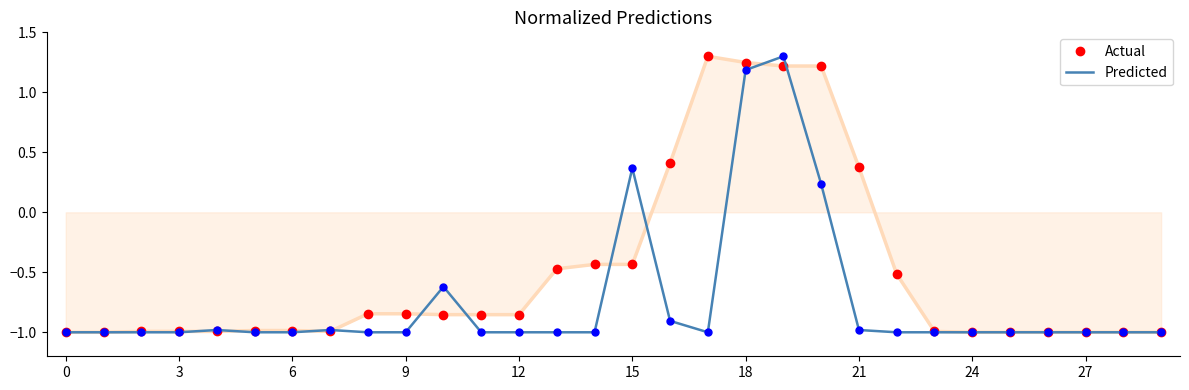

List the series in order of their overall mean, lowest first.

Actual, Predicted